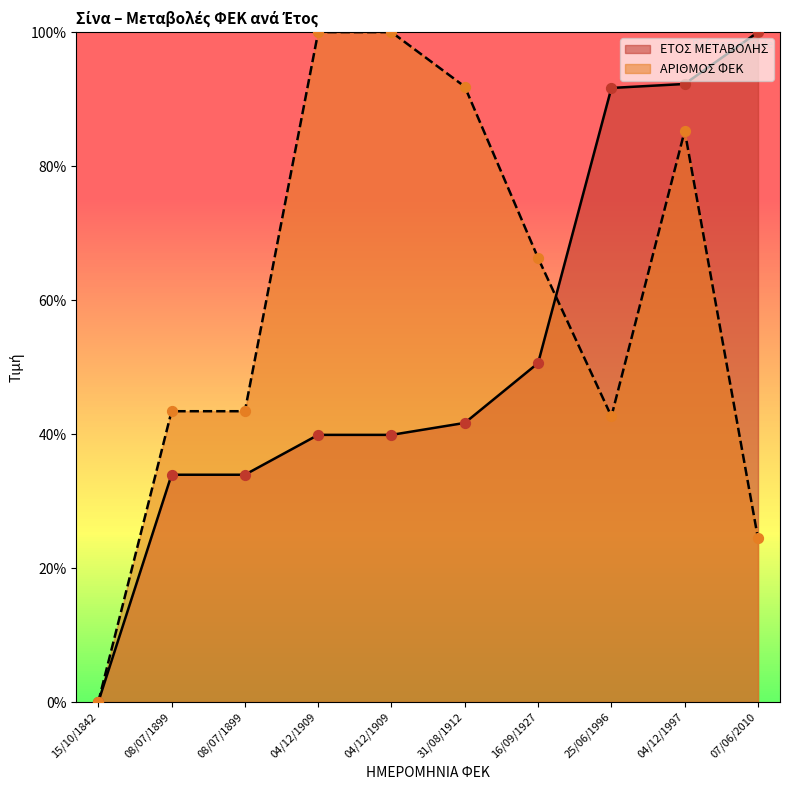

At which category is the sum across all series the highest?

04/12/1997